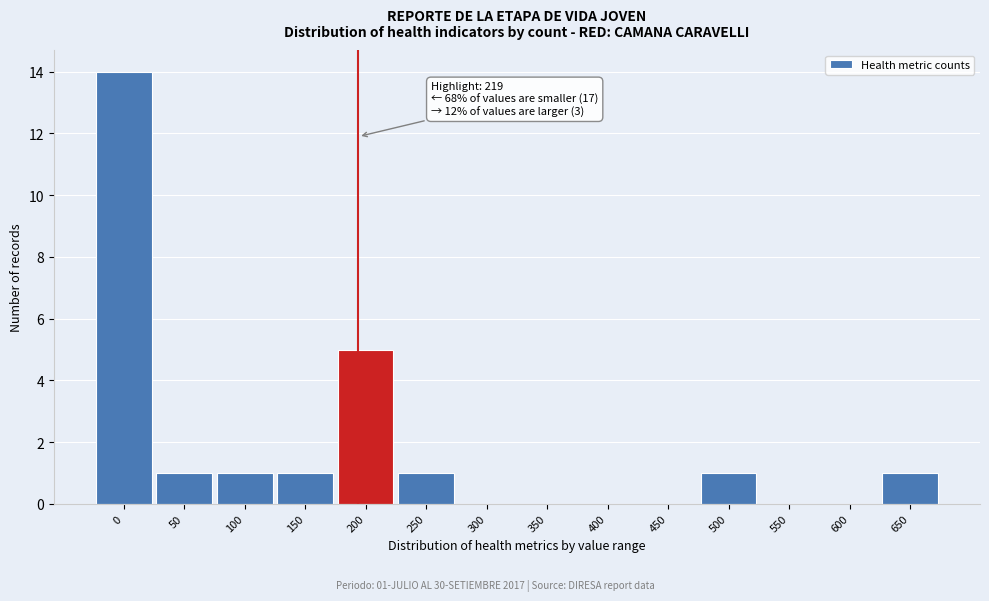

Reading left to right, extract all data points from this chart.

0=14	50=1	100=1	150=1	200=5	250=1	300=0	350=0	400=0	450=0	500=1	550=0	600=0	650=1